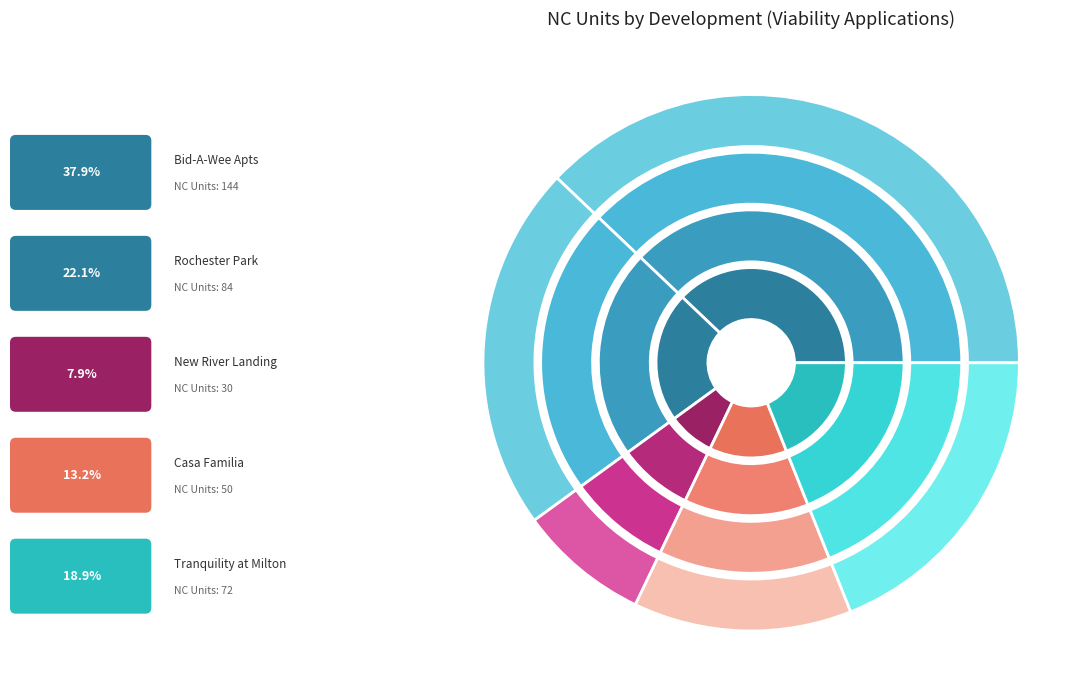

Count the number of slices in the pie.

5